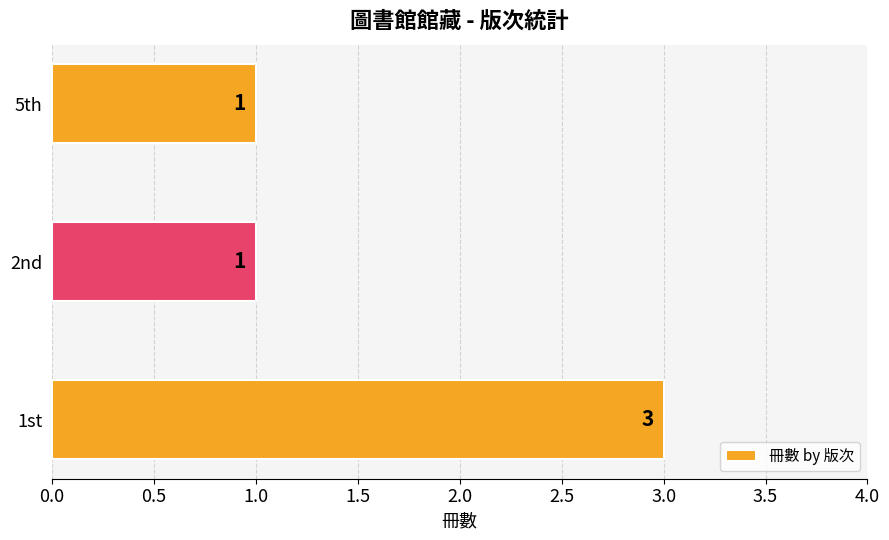

Which has a higher value, 1st or 2nd?

1st